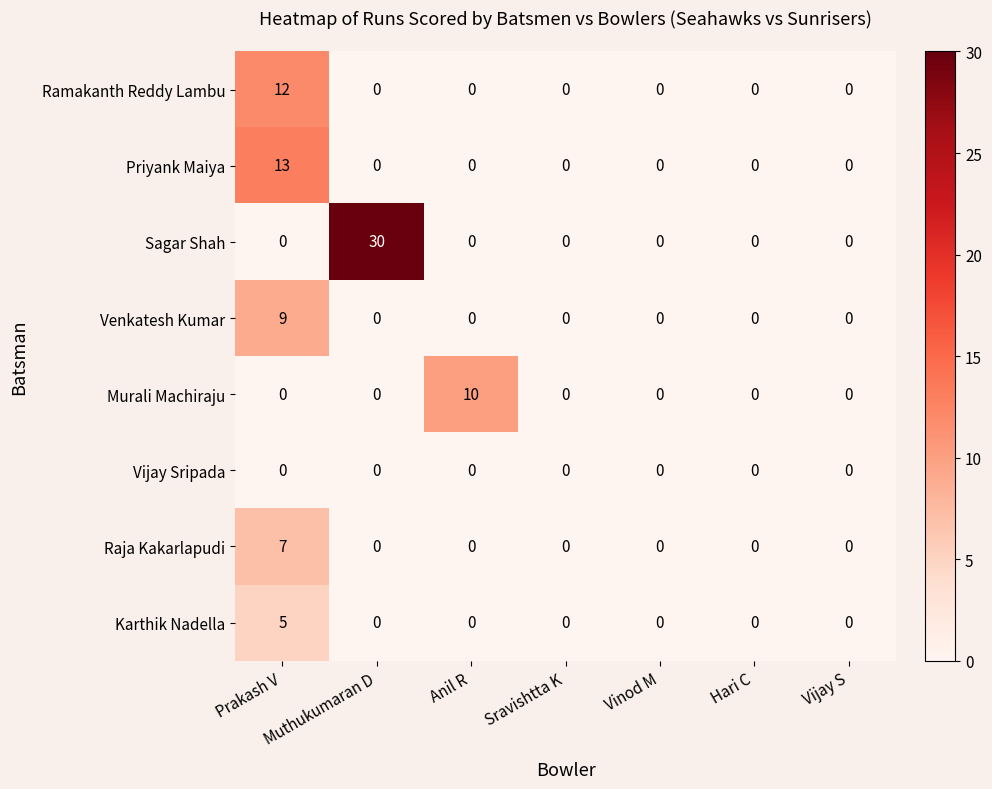

Is it true that Sagar Shah equals 16 at Hari C?

False